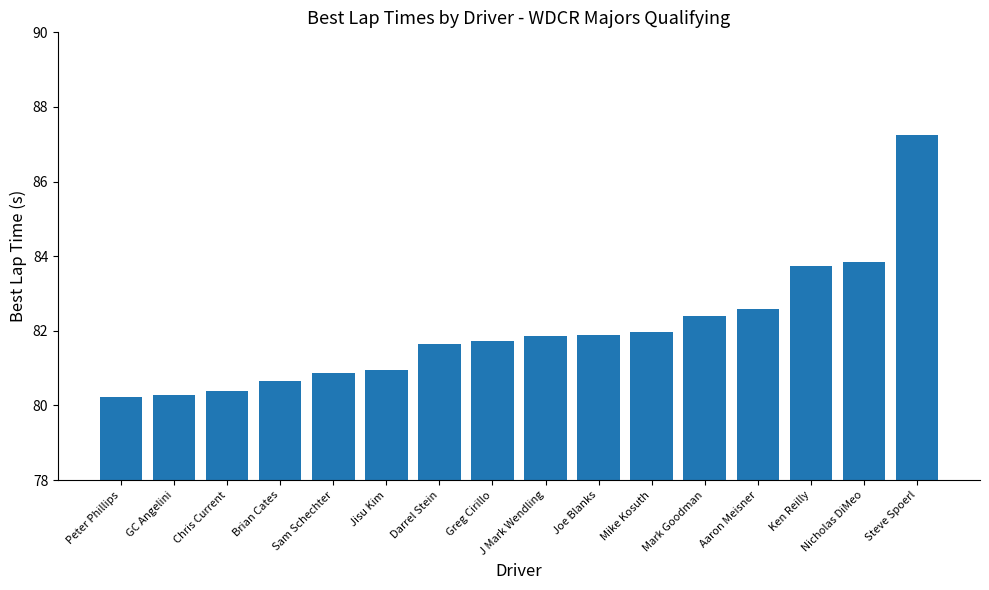

At which label is the value closest to 83?

Aaron Meisner